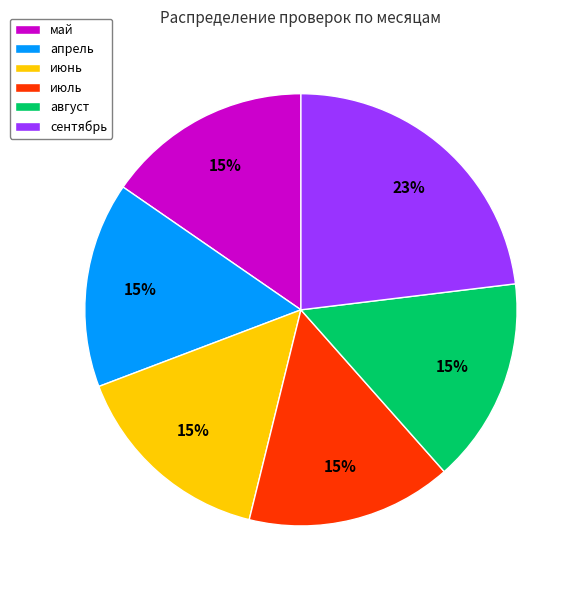

To the nearest percent, what is the difference between the largest and smallest slice percentages?

8%